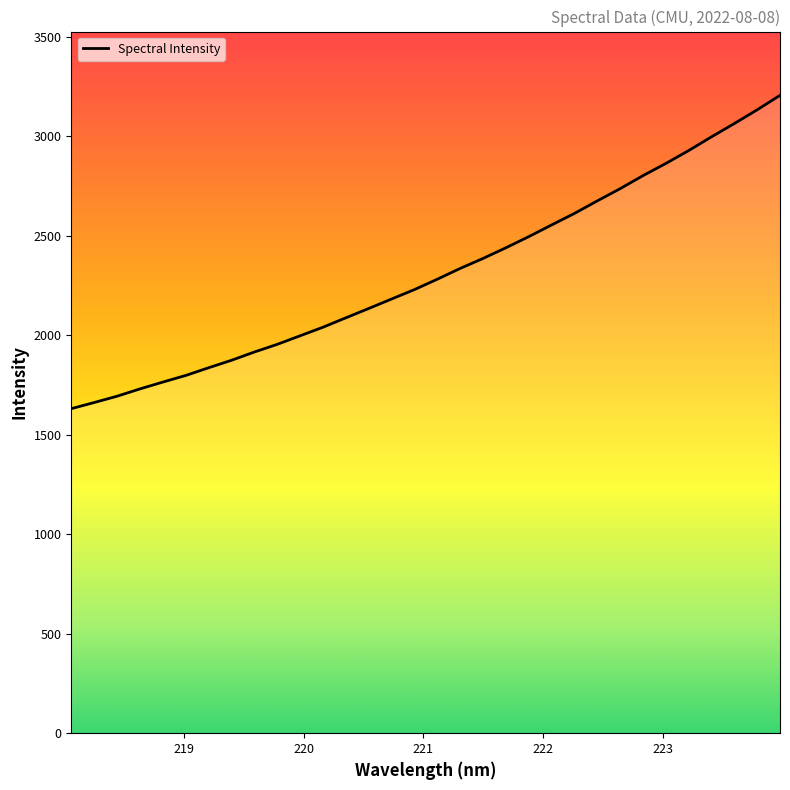

What is the maximum value shown in the chart?

3204.6